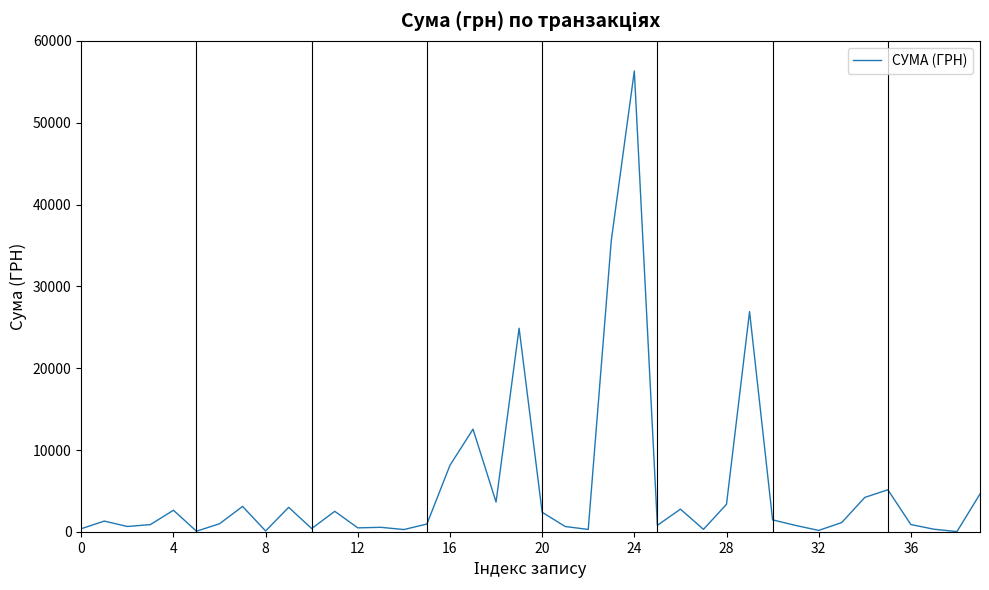

What is the greatest value displayed?

56325.9